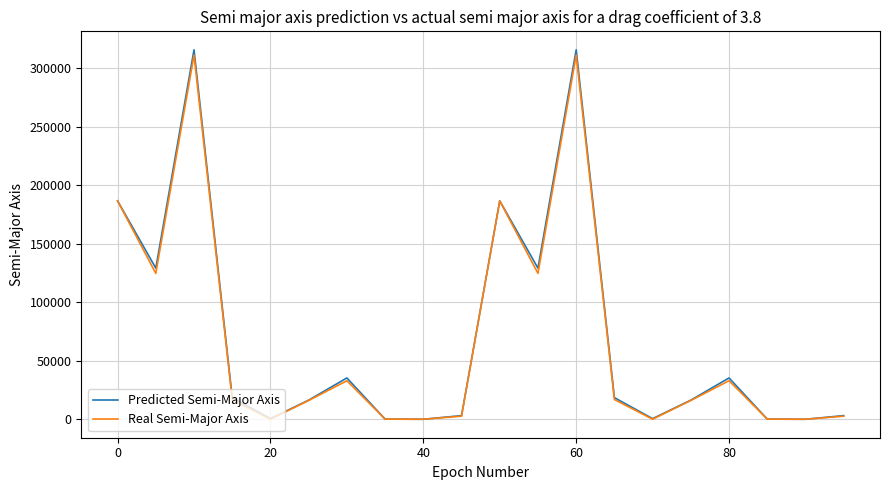

What is the difference between the maximum and minimum values in the Real Semi-Major Axis series?

311116